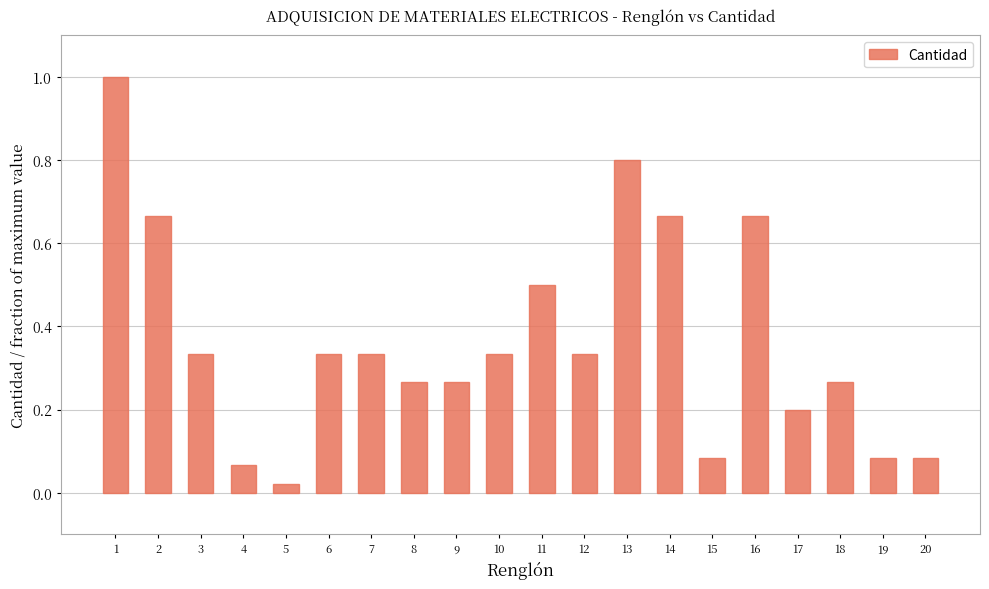

At which category does the chart reach its minimum across all series?

5